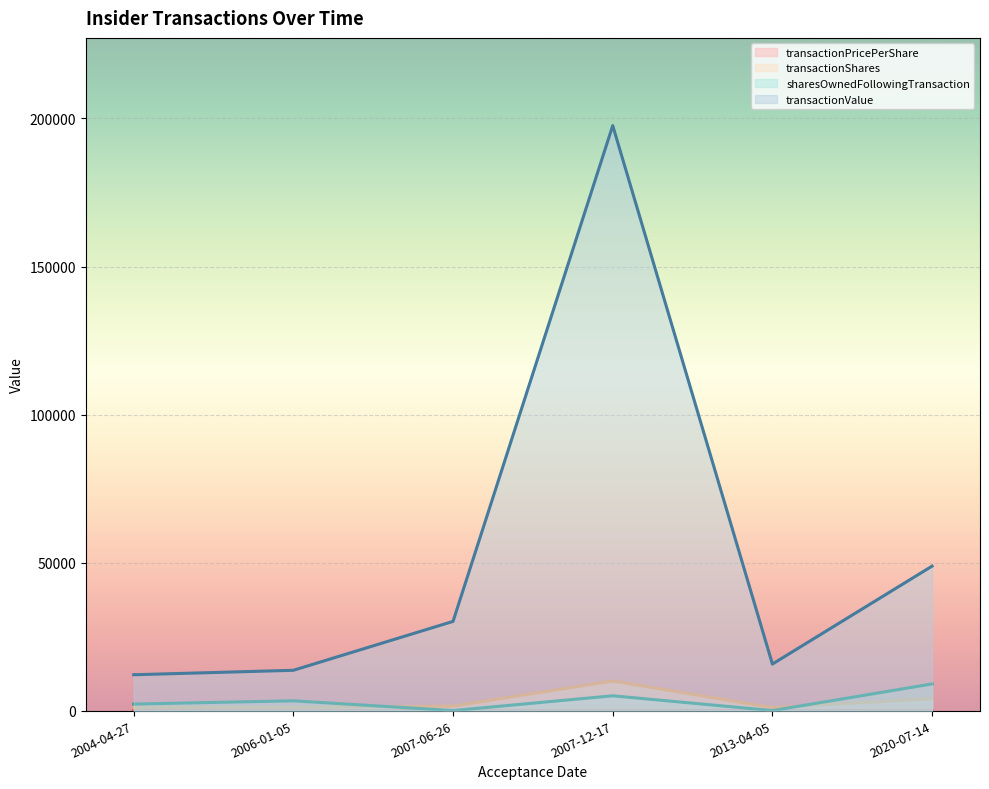

True or false: transactionPricePerShare has a value of 19.8 at 2007-12-17.

True